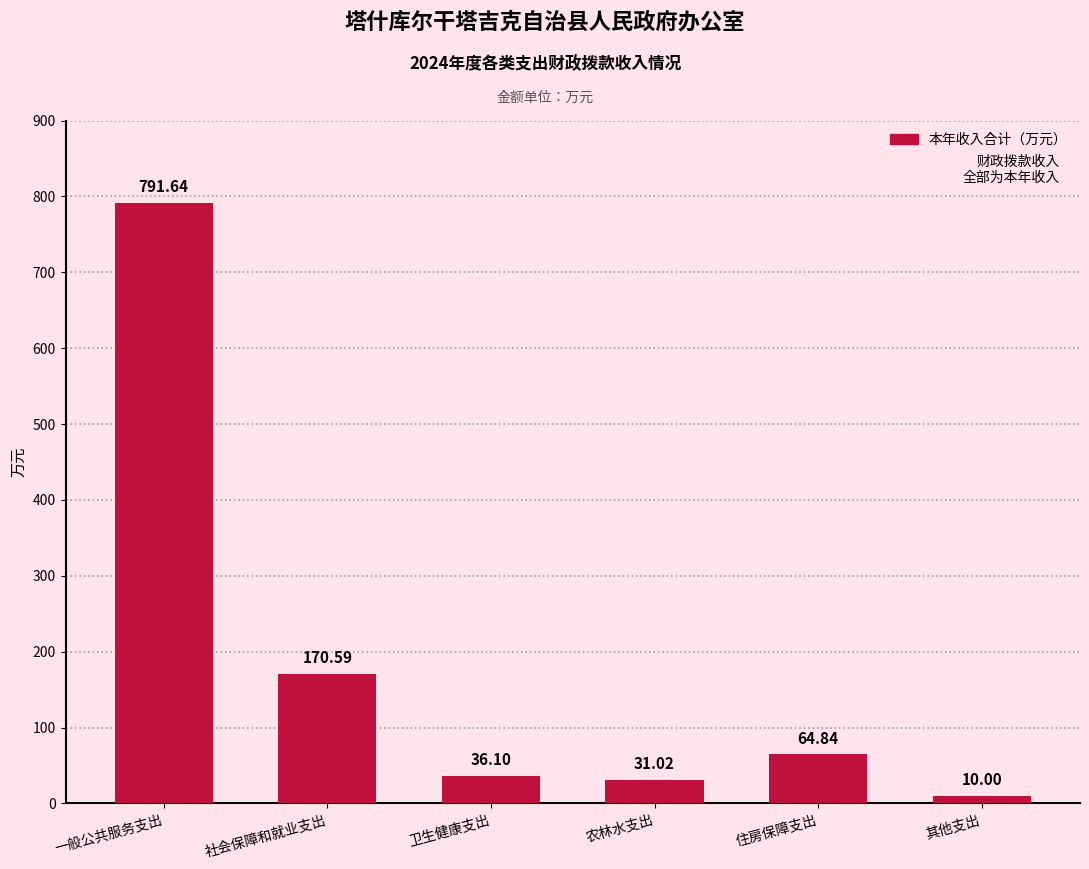

List the labels in order of value, smallest first.

其他支出, 农林水支出, 卫生健康支出, 住房保障支出, 社会保障和就业支出, 一般公共服务支出